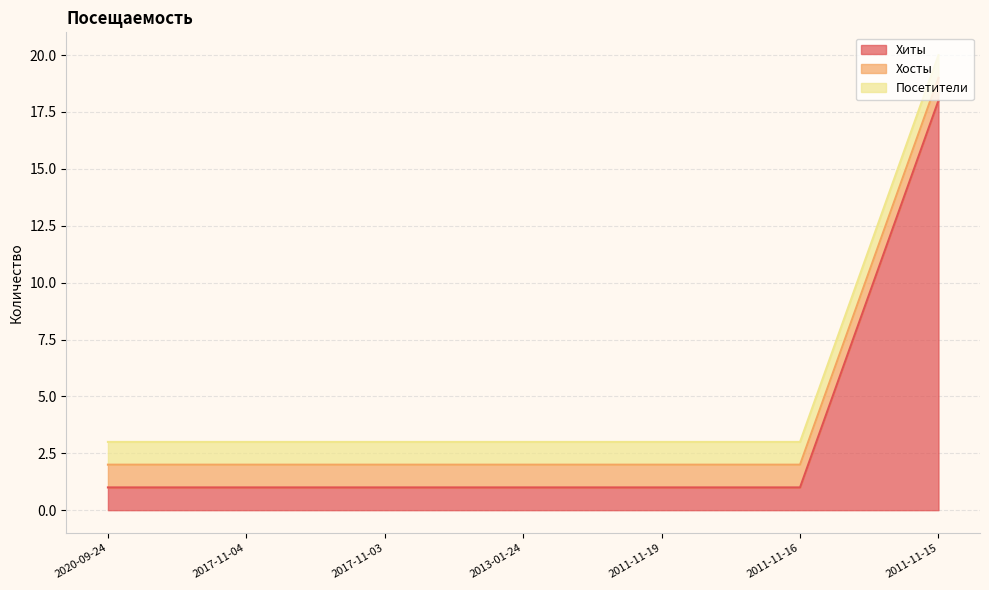

Does the chart have visible grid lines?

Yes